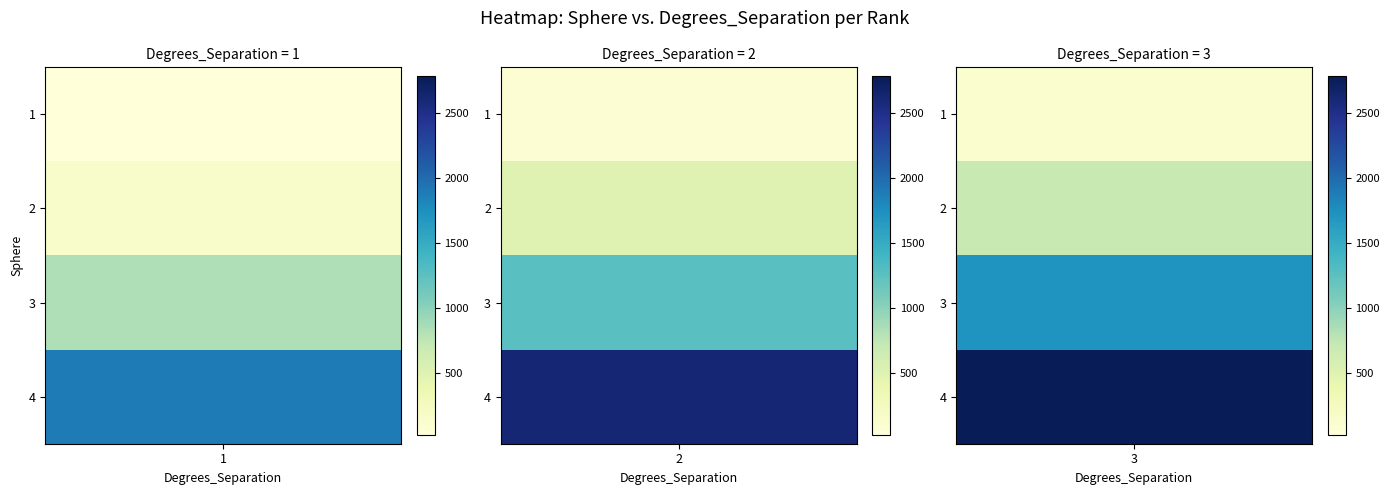

Rank the series by their average value, from highest to lowest.

4, 3, 2, 1